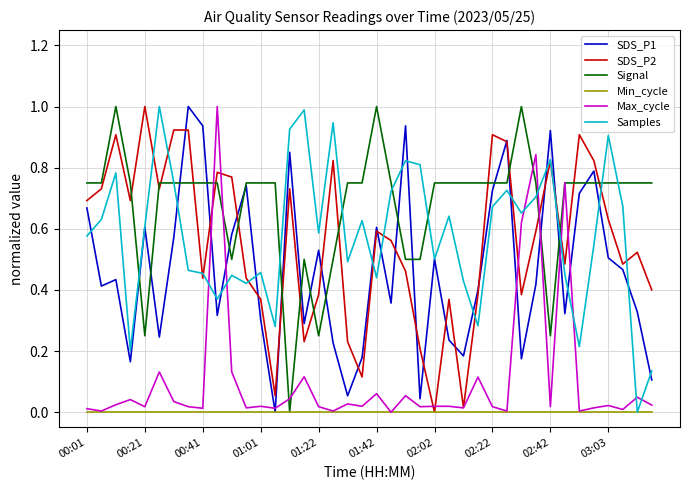

What is the highest value of the Samples series?

1.0